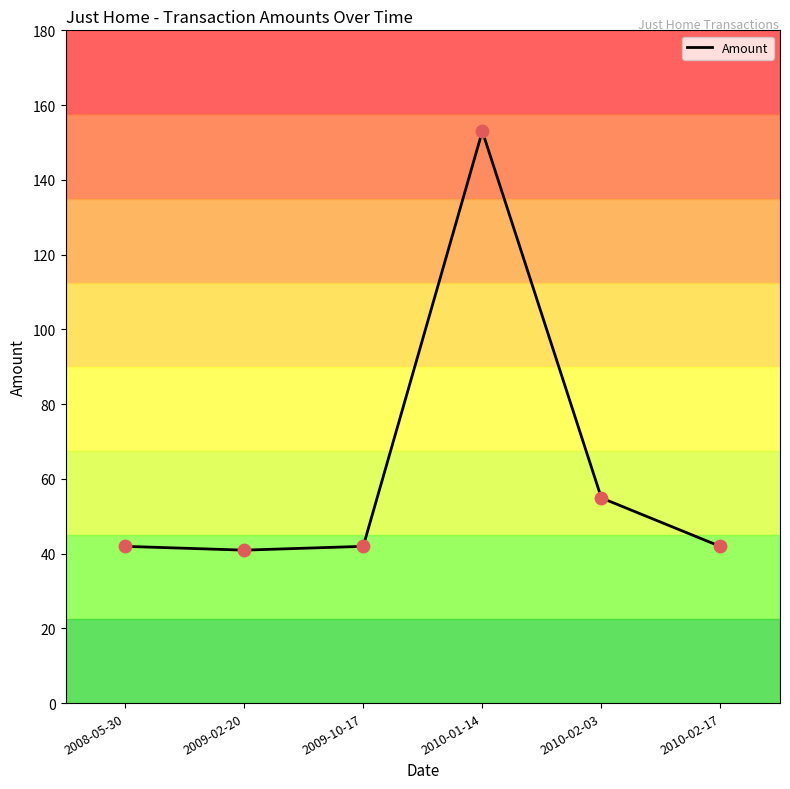

Between 2010-01-14 and 2010-02-03, which is larger?

2010-01-14